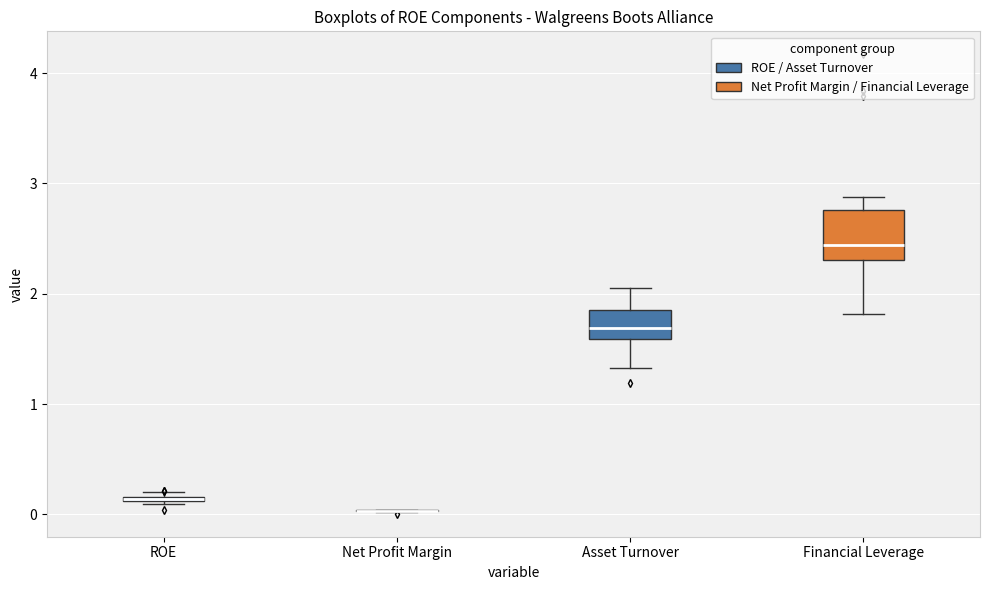

Which box is the tallest, from its lower edge to its upper edge?

Financial Leverage